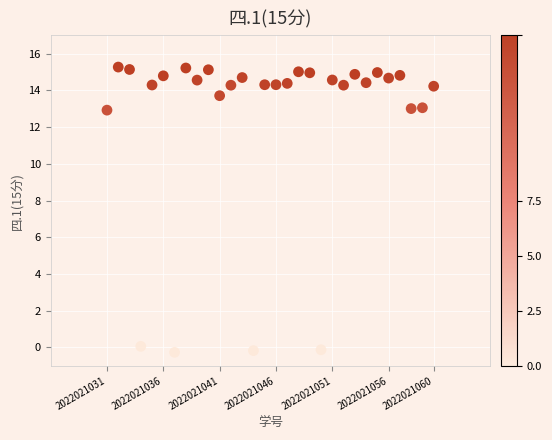

What is the range of X values (max minus min)?

29.0